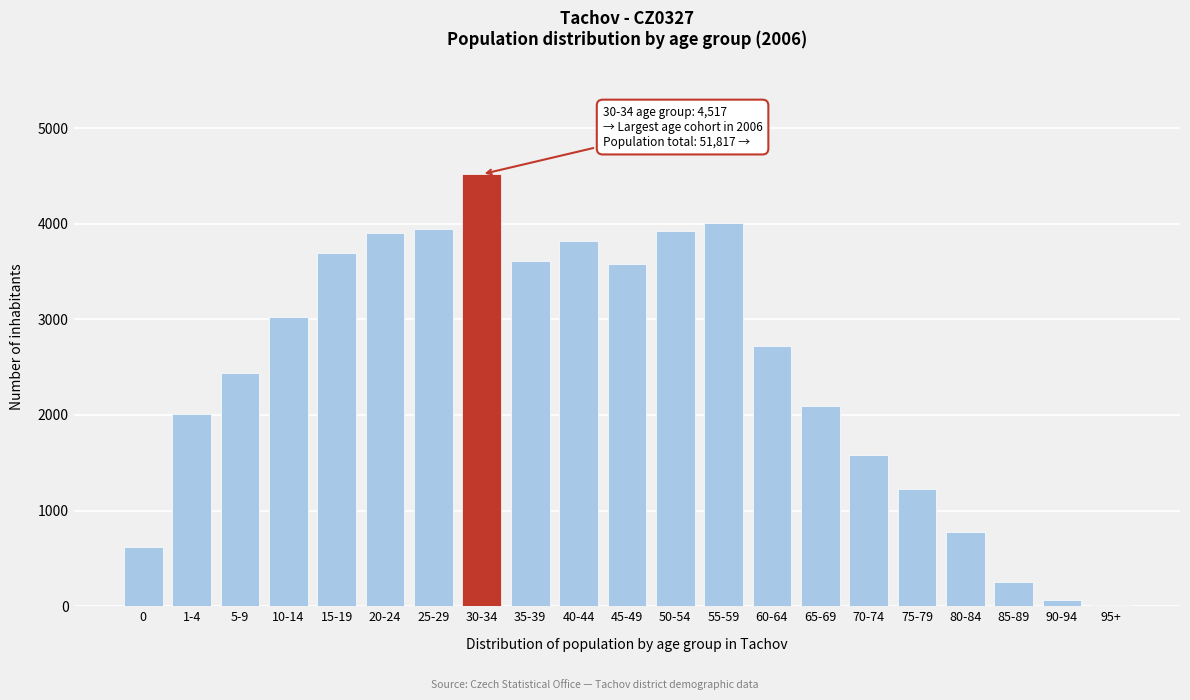

What is the maximum value shown in the chart?

4517